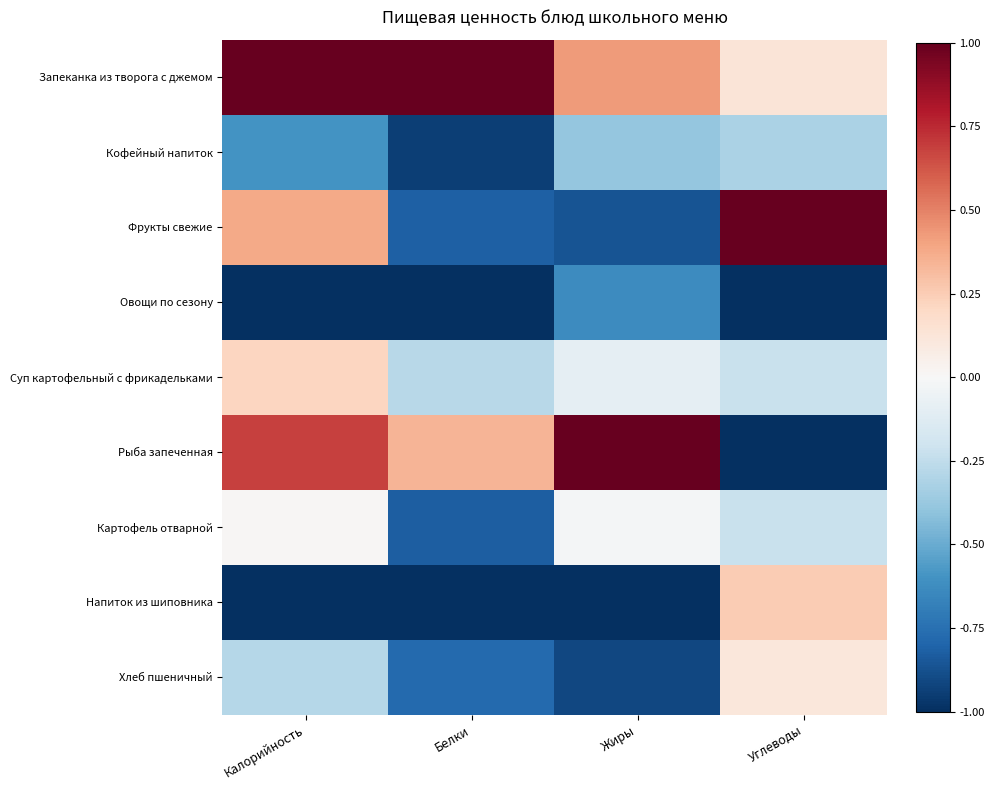

Reading left to right, list all the values displayed in this chart.

Запеканка из творога с джемом: Калорийность=1.0	Белки=1.0	Жиры=0.4	Углеводы=0.1
Кофейный напиток: Калорийность=-0.6	Белки=-0.9	Жиры=-0.4	Углеводы=-0.3
Фрукты свежие: Калорийность=0.4	Белки=-0.8	Жиры=-0.9	Углеводы=1.0
Овощи по сезону: Калорийность=-1.0	Белки=-1.0	Жиры=-0.6	Углеводы=-1.0
Суп картофельный с фрикадельками: Калорийность=0.2	Белки=-0.3	Жиры=-0.1	Углеводы=-0.2
Рыба запеченная: Калорийность=0.7	Белки=0.3	Жиры=1.0	Углеводы=-1.0
Картофель отварной: Калорийность=0.0	Белки=-0.8	Жиры=-0.0	Углеводы=-0.2
Напиток из шиповника: Калорийность=-1.0	Белки=-1.0	Жиры=-1.0	Углеводы=0.3
Хлеб пшеничный: Калорийность=-0.3	Белки=-0.8	Жиры=-0.9	Углеводы=0.1